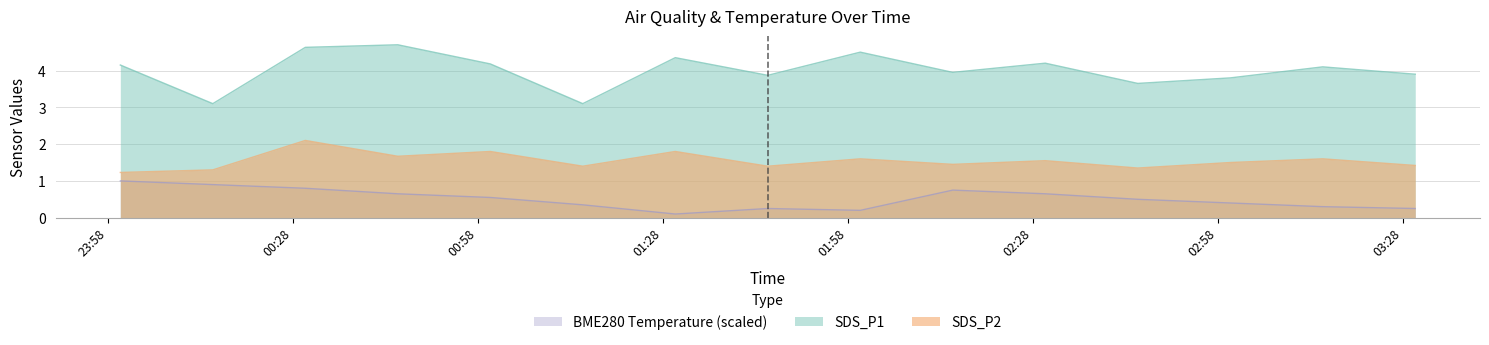

True or false: BME280 Temperature (scaled) and SDS_P2 intersect in this chart.

False